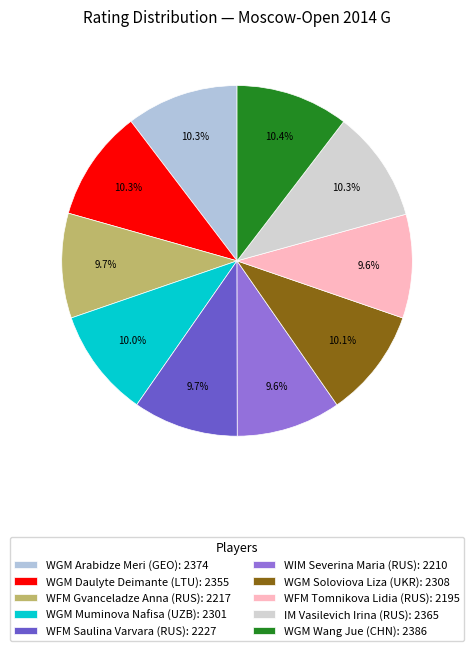

Rank the categories by value from highest to lowest.

WGM Wang Jue (CHN), WGM Arabidze Meri (GEO), IM Vasilevich Irina (RUS), WGM Daulyte Deimante (LTU), WGM Soloviova Liza (UKR), WGM Muminova Nafisa (UZB), WFM Saulina Varvara (RUS), WFM Gvanceladze Anna (RUS), WIM Severina Maria (RUS), WFM Tomnikova Lidia (RUS)